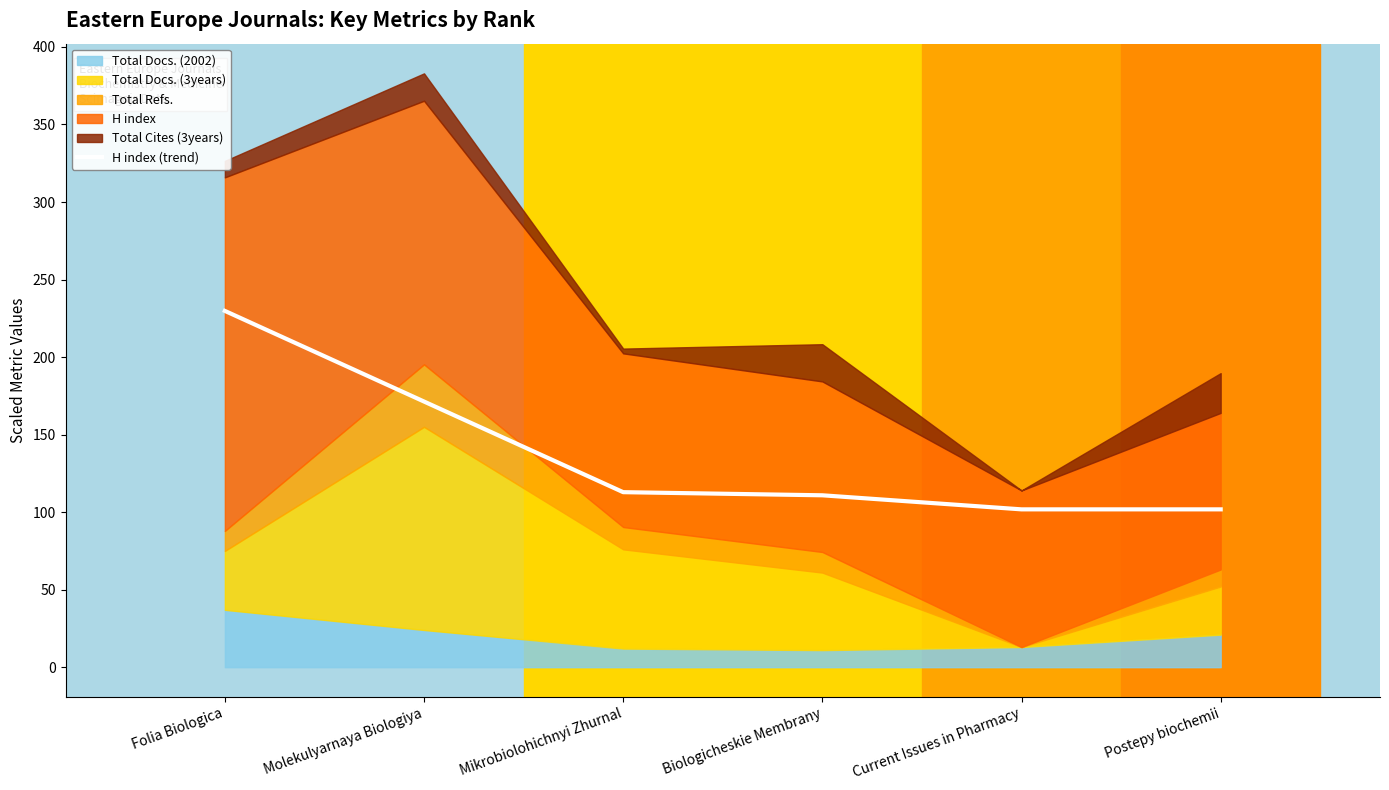

How many data points are less than 112?

3